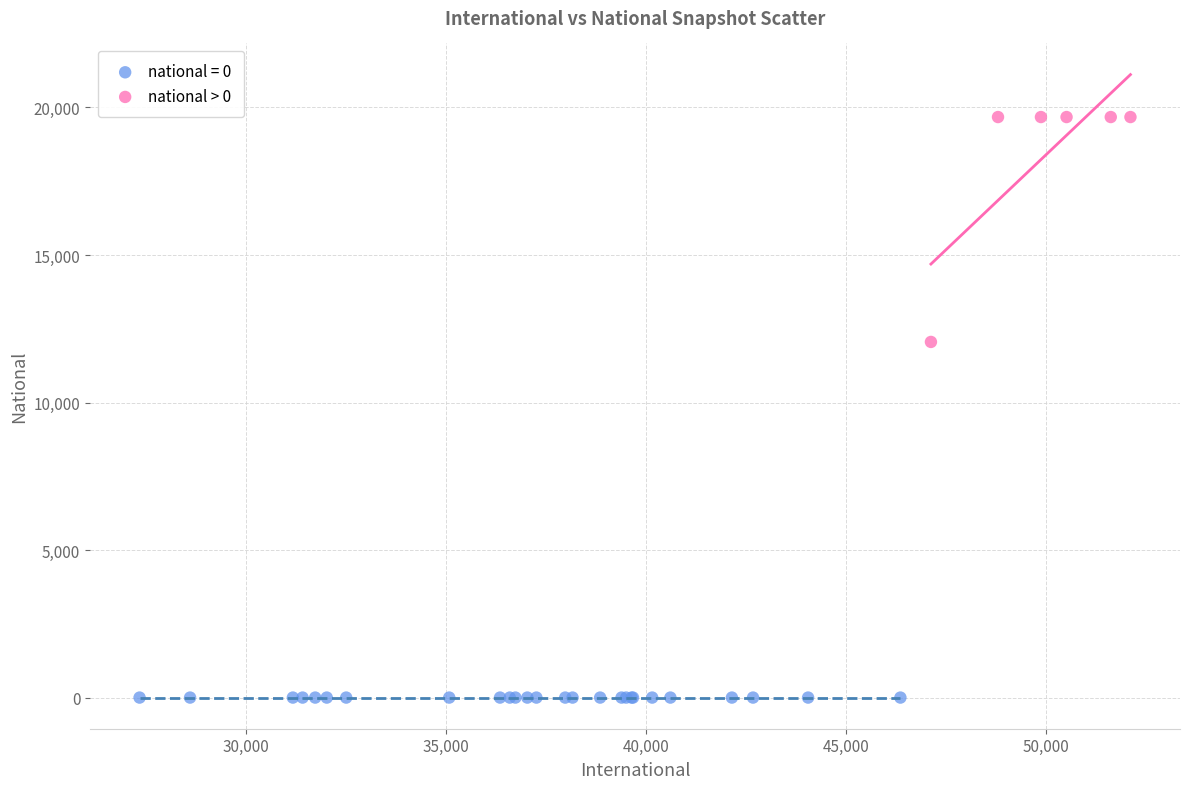

Which series contains the lowest Y value?

national = 0